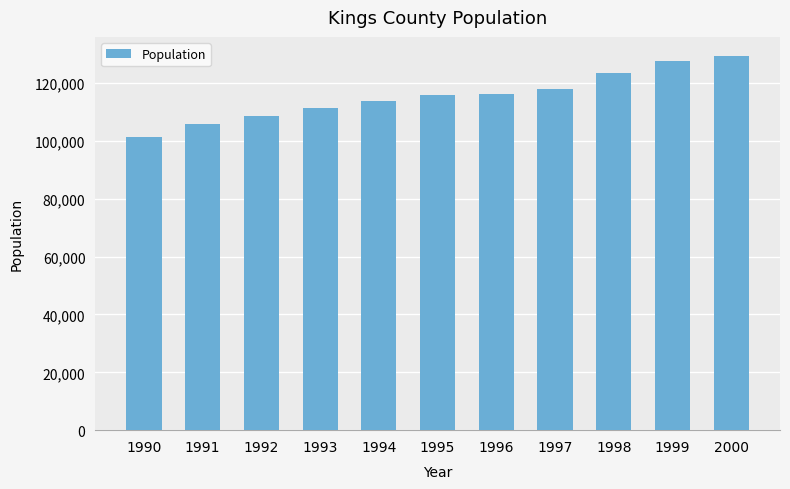

Which label corresponds to the smallest value in the chart?

1990